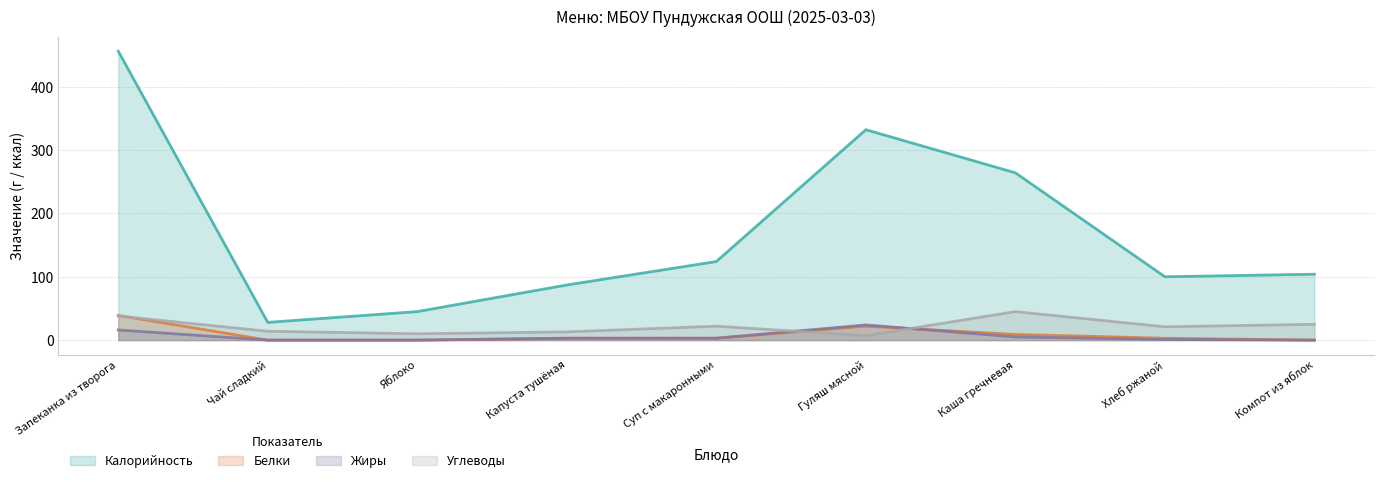

Does the chart display data point markers on the line(s)?

No